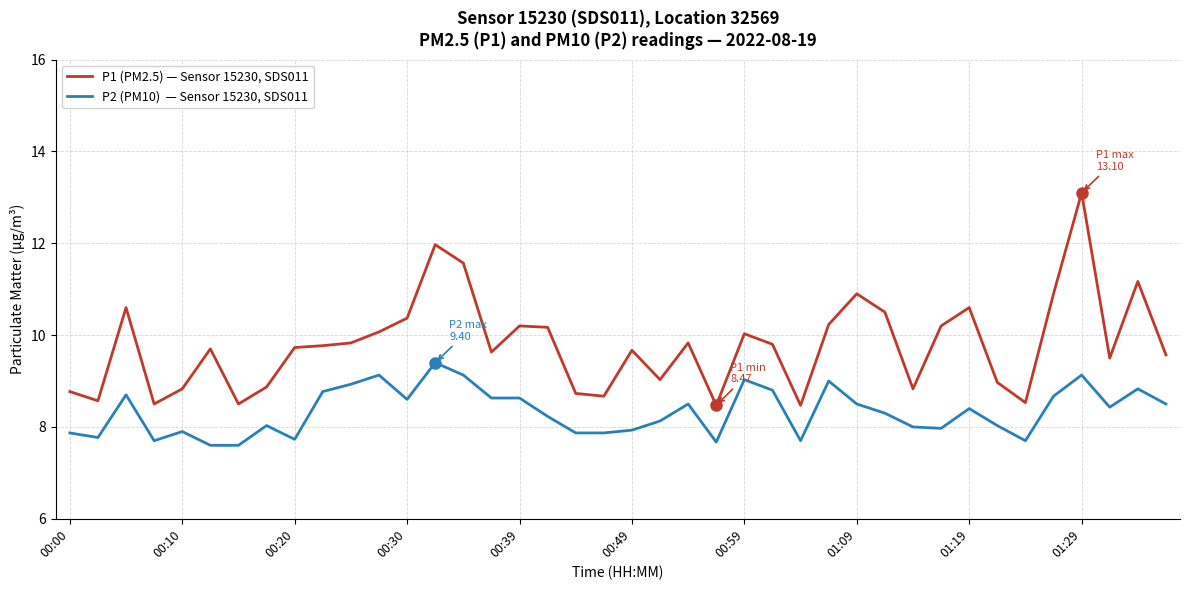

What is the smallest value displayed?

7.6